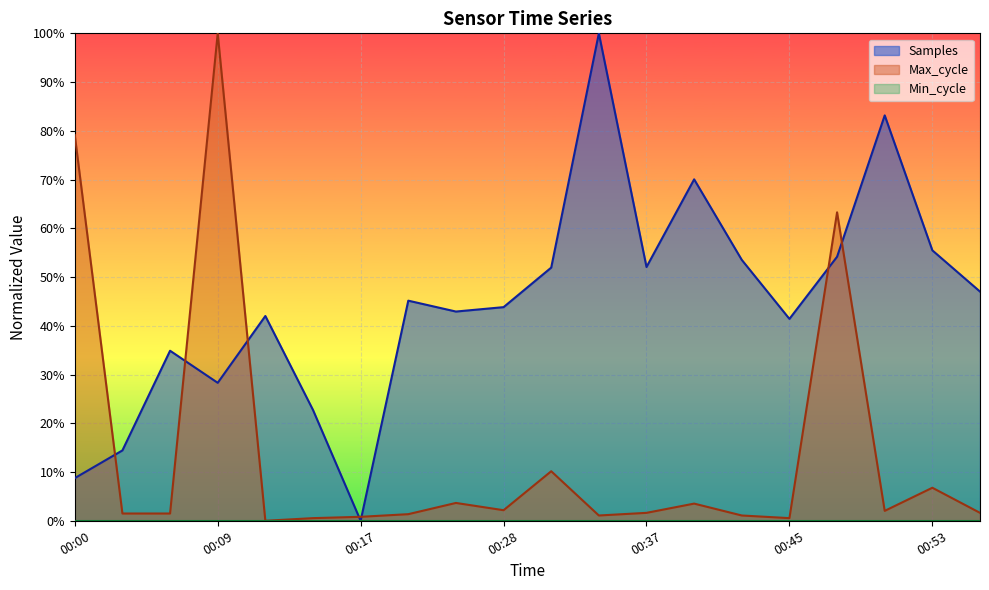

Is the value of Samples at 00:53 greater than the value of Max_cycle at 00:45?

Yes